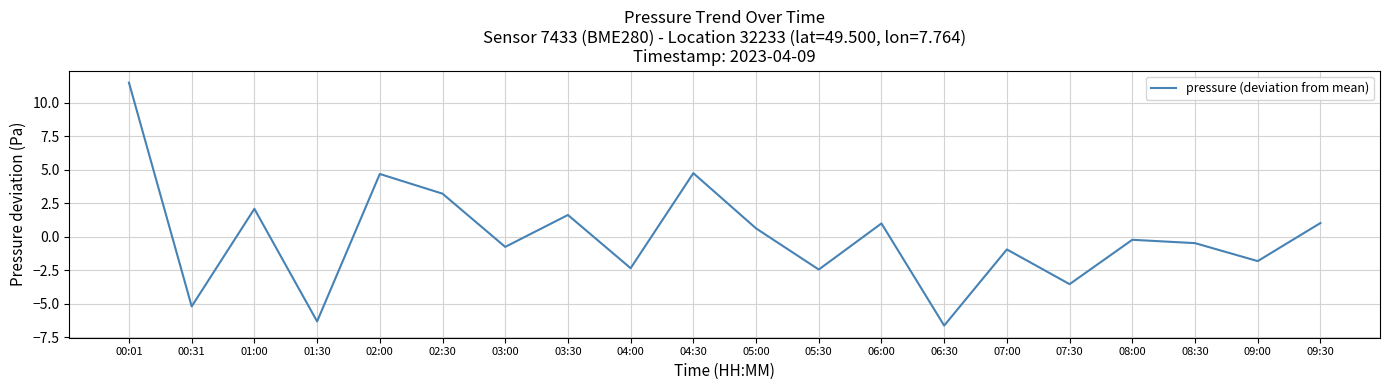

What value does the data have at 08:30?

-0.5